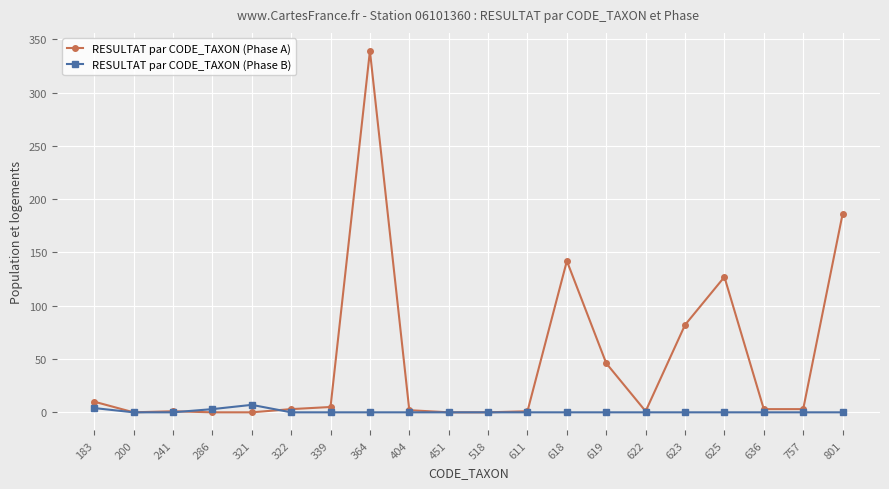

Rank the series by their maximum value, from highest to lowest.

RESULTAT par CODE_TAXON (Phase A), RESULTAT par CODE_TAXON (Phase B)